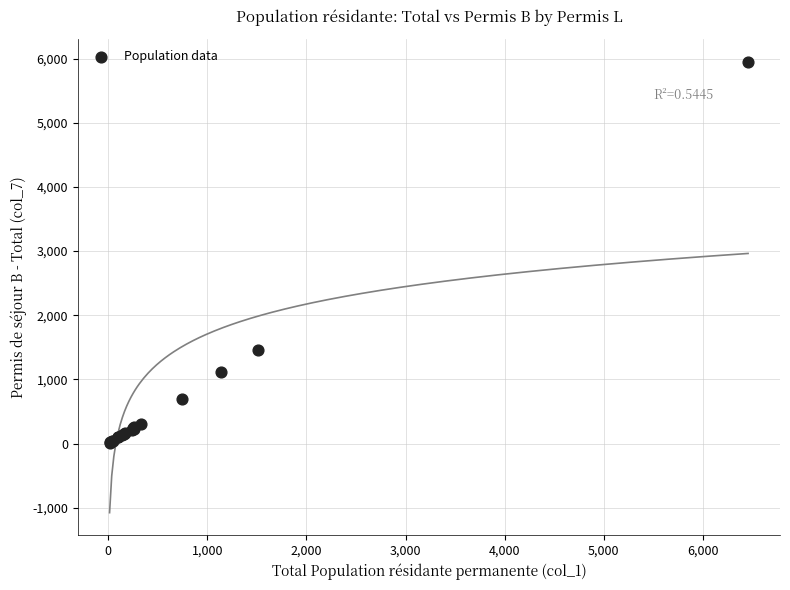

What Y value in the scatter plot is closest to 2982?

1451